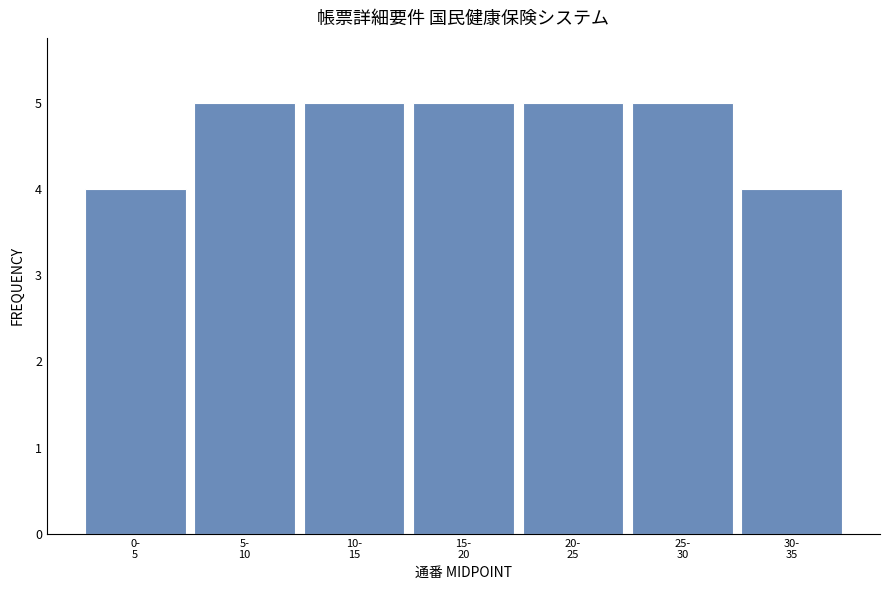

Reading right to left, what are all the values shown in this chart?

4	5	5	5	5	5	4